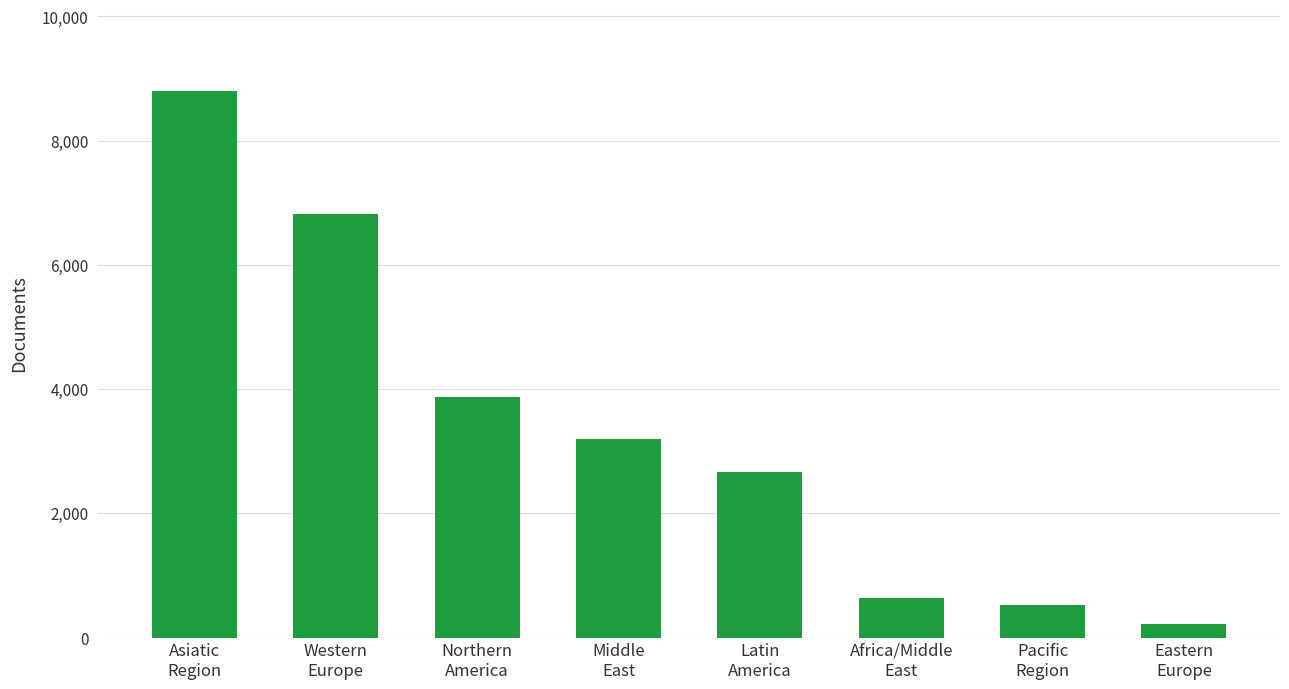

At which label does the data first exceed 3192?

Asiatic
Region